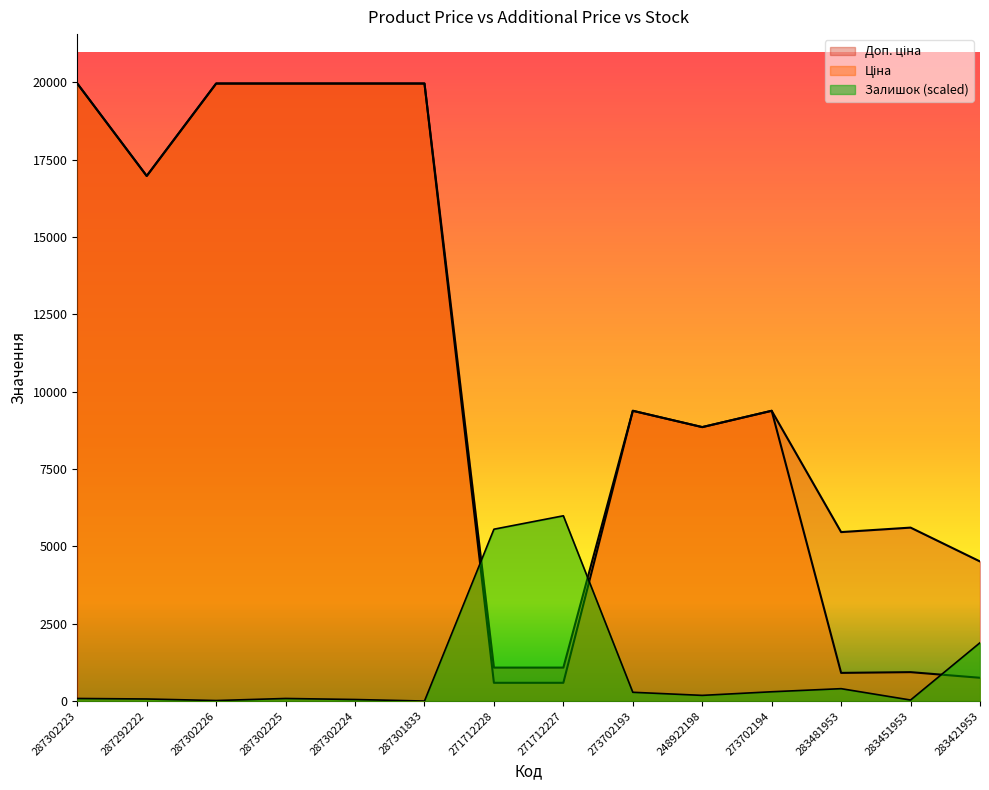

What is the total value across all series at 283421953?

7150.7